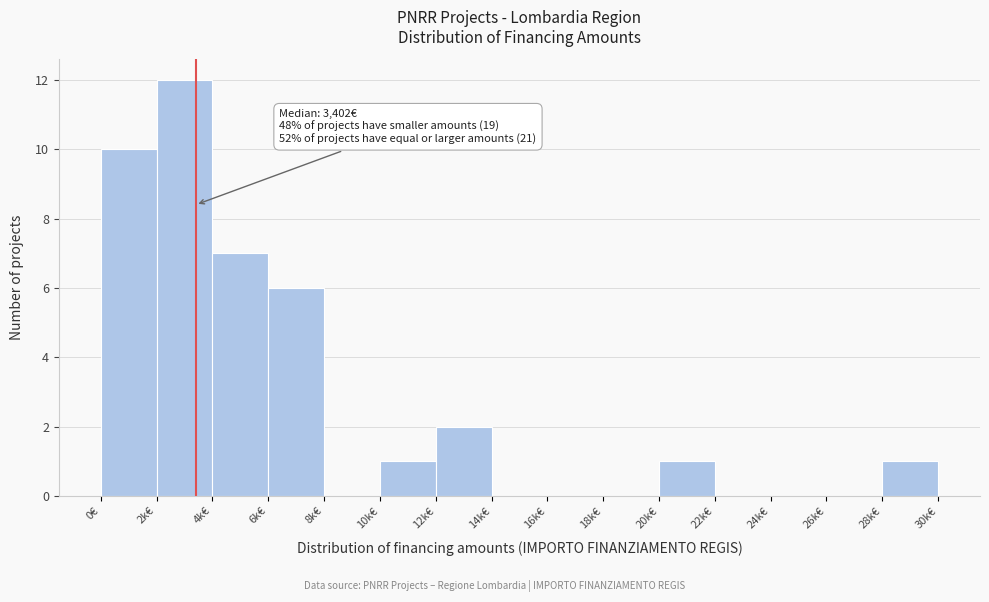

Reading right to left, extract all data points from this chart.

28k€=1	26k€=0	24k€=0	22k€=0	20k€=1	18k€=0	16k€=0	14k€=0	12k€=2	10k€=1	8k€=0	6k€=6	4k€=7	2k€=12	0€=10